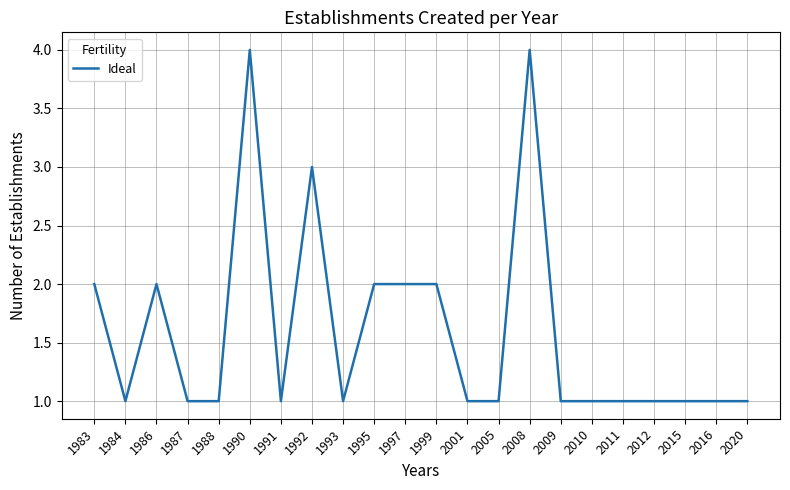

Reading left to right, extract all data points from this chart.

1983=2	1984=1	1986=2	1987=1	1988=1	1990=4	1991=1	1992=3	1993=1	1995=2	1997=2	1999=2	2001=1	2005=1	2008=4	2009=1	2010=1	2011=1	2012=1	2015=1	2016=1	2020=1